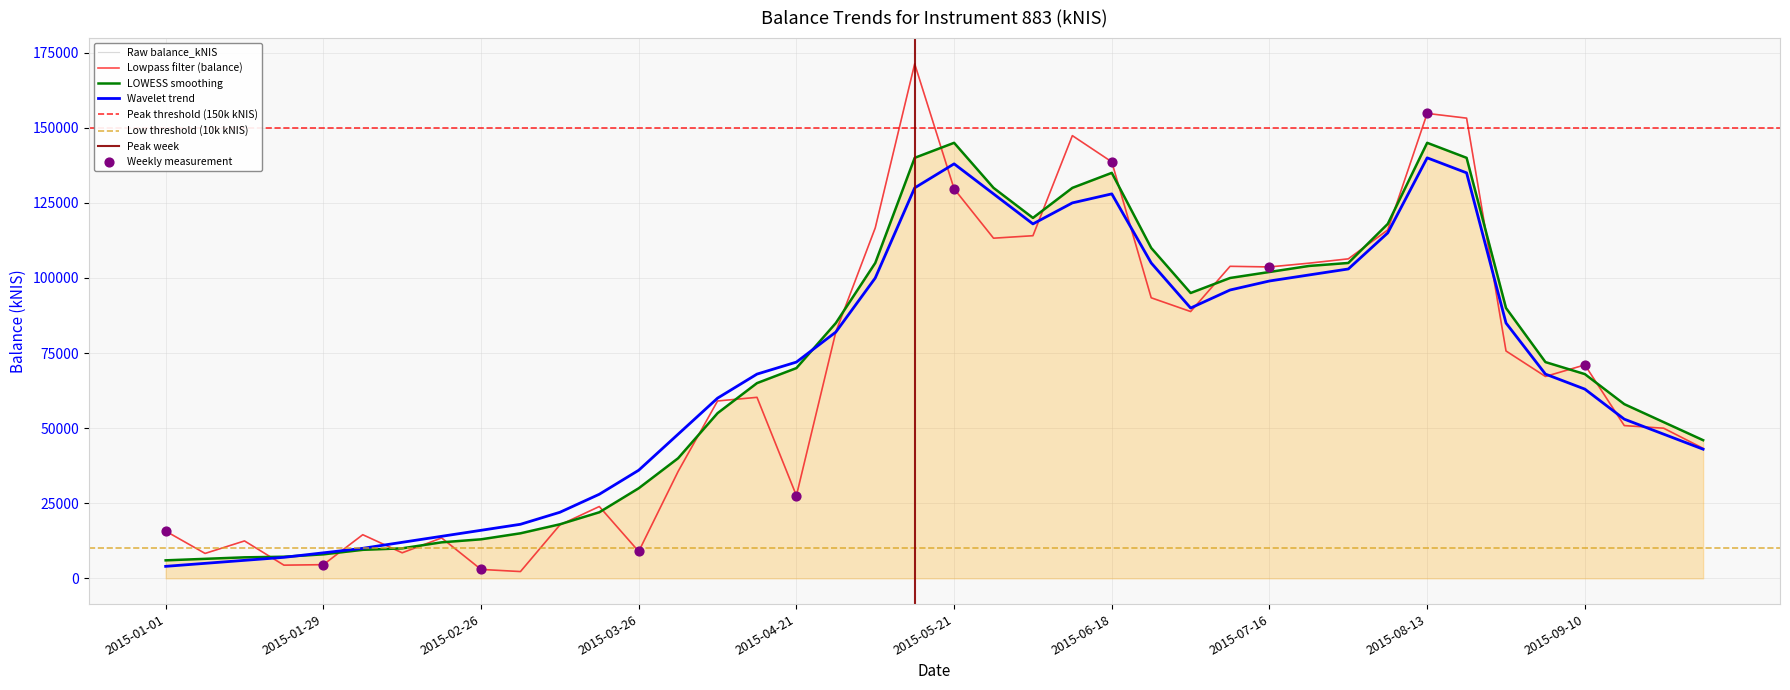

Which has a higher value, 2015-04-30 or 2015-01-22?

2015-04-30